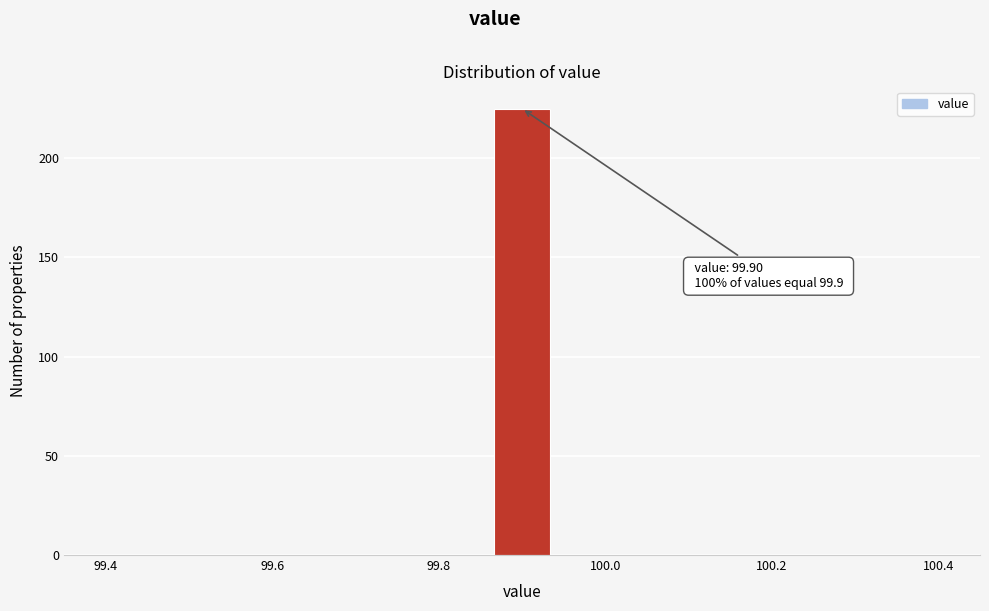

Around what value on the x-axis is the tallest bar? Give the approximate position of its centre, as read against the axis.

99.90